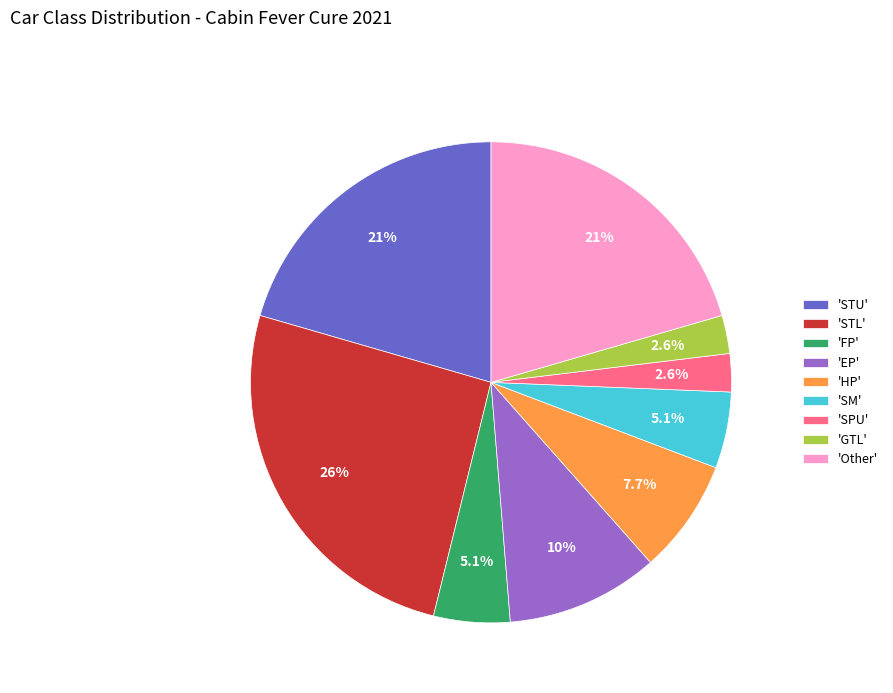

How many slices are in this pie chart?

9